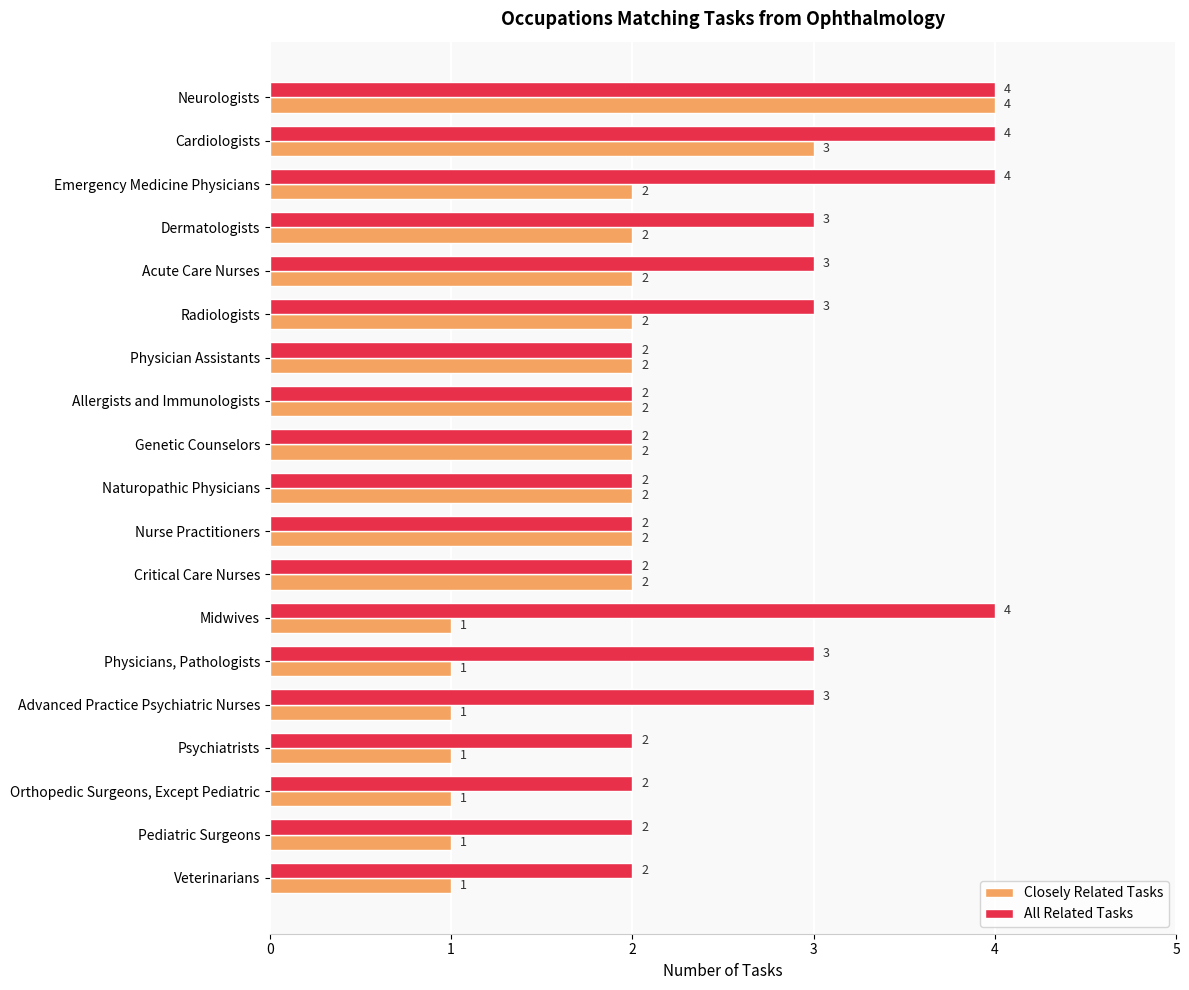

What is the highest value of the Closely Related Tasks series?

4